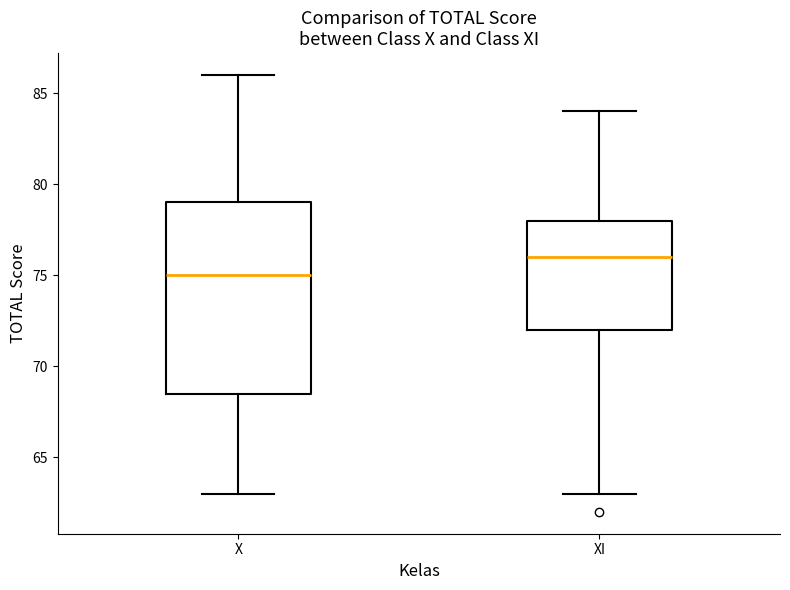

Which box is the tallest, from its lower edge to its upper edge?

X